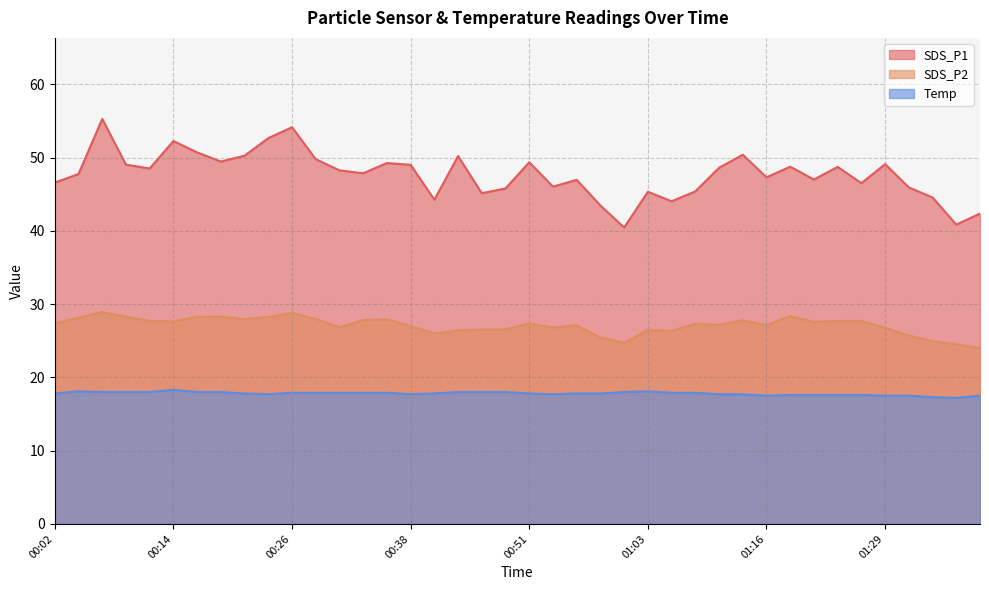

How many series are shown in this chart?

3